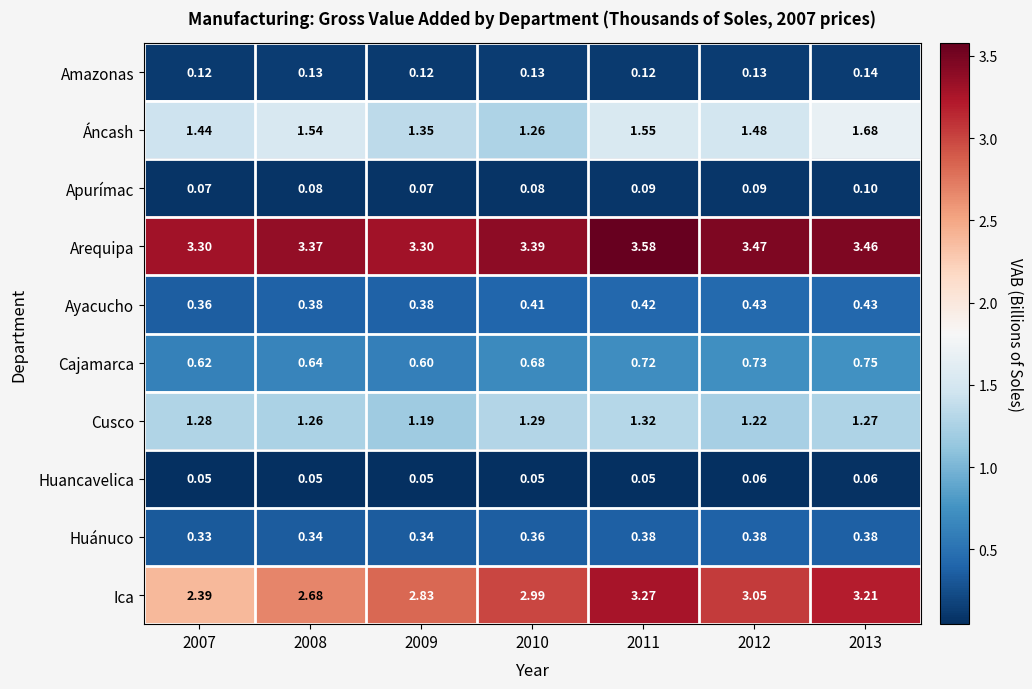

Which series has the largest total across all categories?

Arequipa